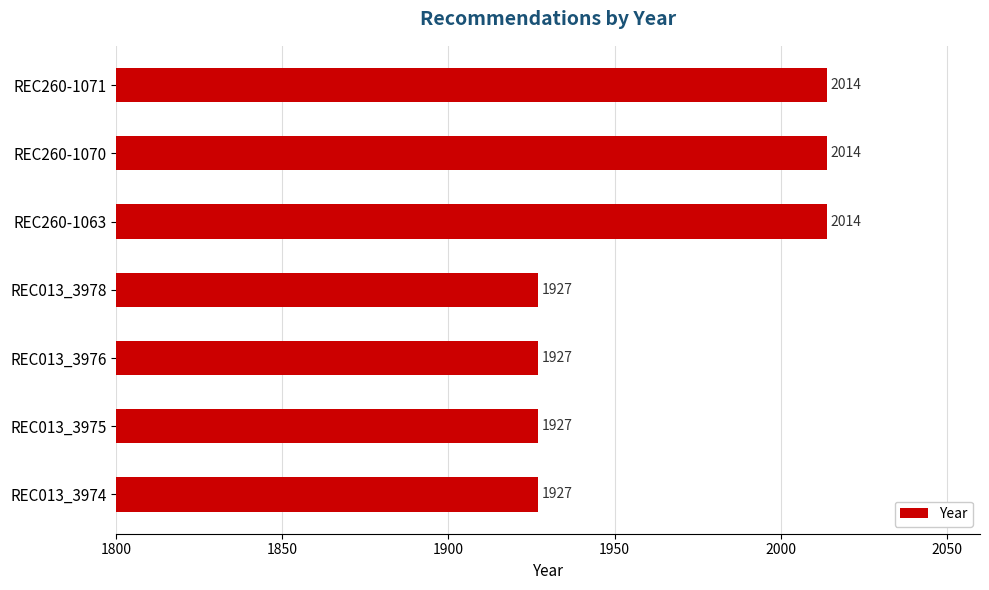

Reading top to bottom, transcribe all the data shown in this chart.

REC260-1071=2014	REC260-1070=2014	REC260-1063=2014	REC013_3978=1927	REC013_3976=1927	REC013_3975=1927	REC013_3974=1927